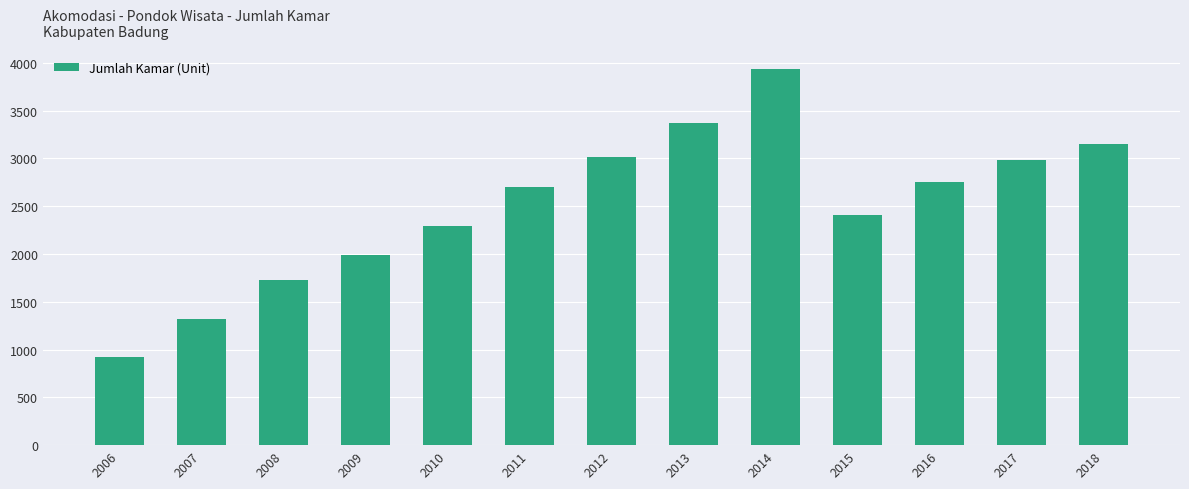

Between 2010 and 2007, which is larger?

2010